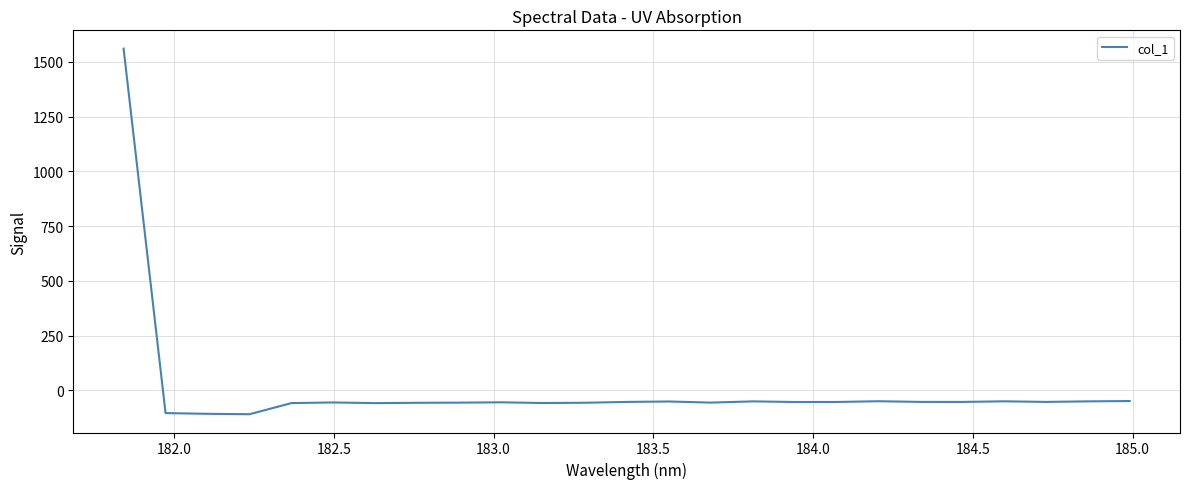

What is the difference between the maximum and minimum values?

1670.3